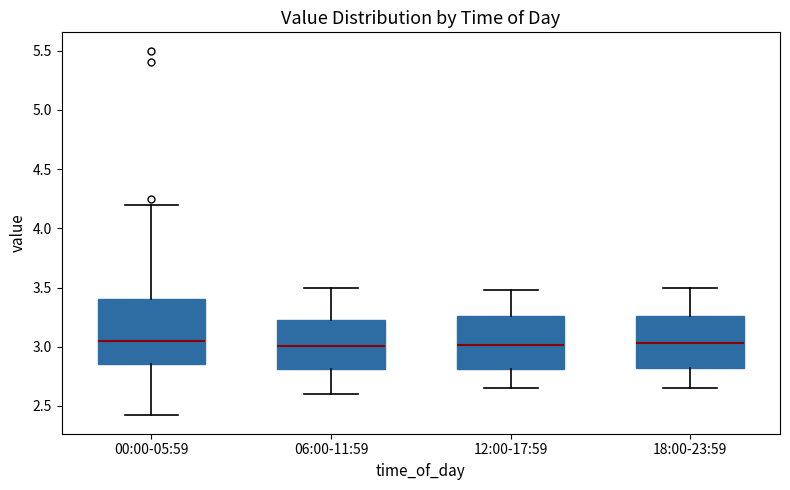

Reading left to right, transcribe this box plot: for each box, give where its median line is, the range the box spans, and where its two whiskers end, as read against the y-axis. The values are not printed on the chart, so give them approximately, as read against the axis.

00:00-05:59: median 3.05, box 2.85 to 3.40, whiskers 2.40 to 4.20
06:00-11:59: median 3.00, box 2.80 to 3.25, whiskers 2.60 to 3.50
12:00-17:59: median 3.00, box 2.80 to 3.25, whiskers 2.65 to 3.50
18:00-23:59: median 3.05, box 2.80 to 3.25, whiskers 2.65 to 3.50